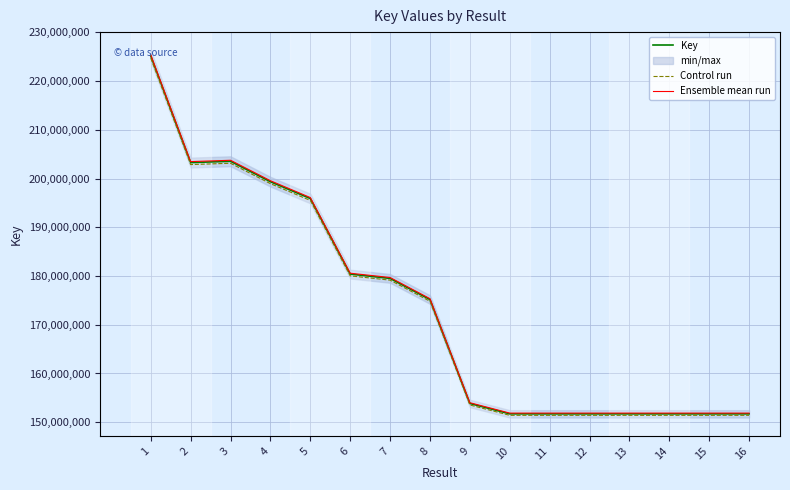

Is the value of Key at 9 greater than the value of Ensemble mean run at 2?

No